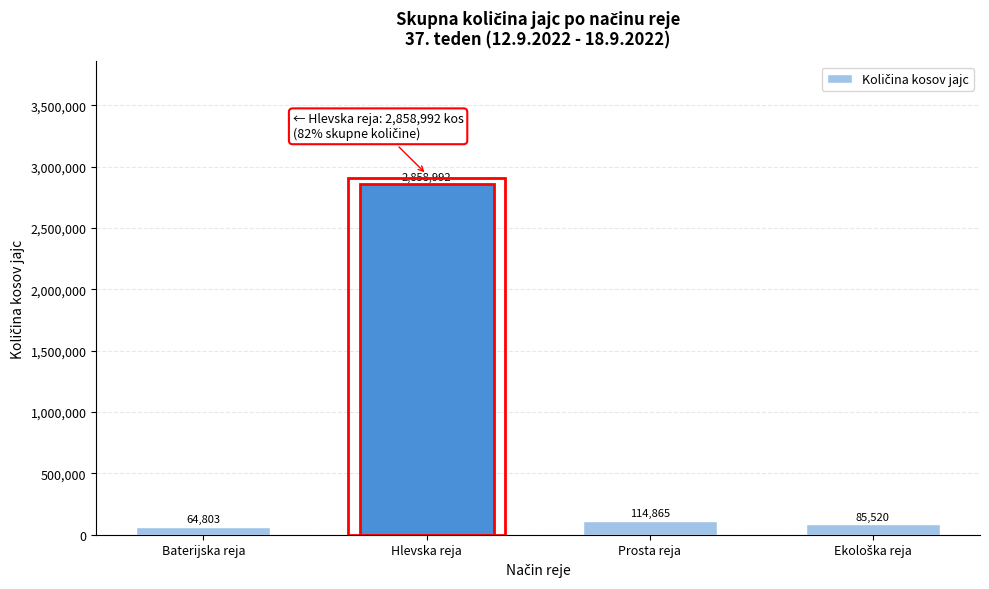

Reading left to right, extract all data points from this chart.

64803	2858992	114865	85520